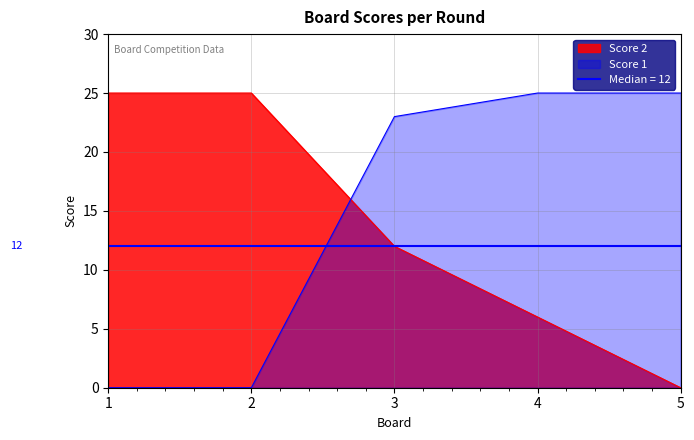

What is the spread (max minus min) of values at 2?

25